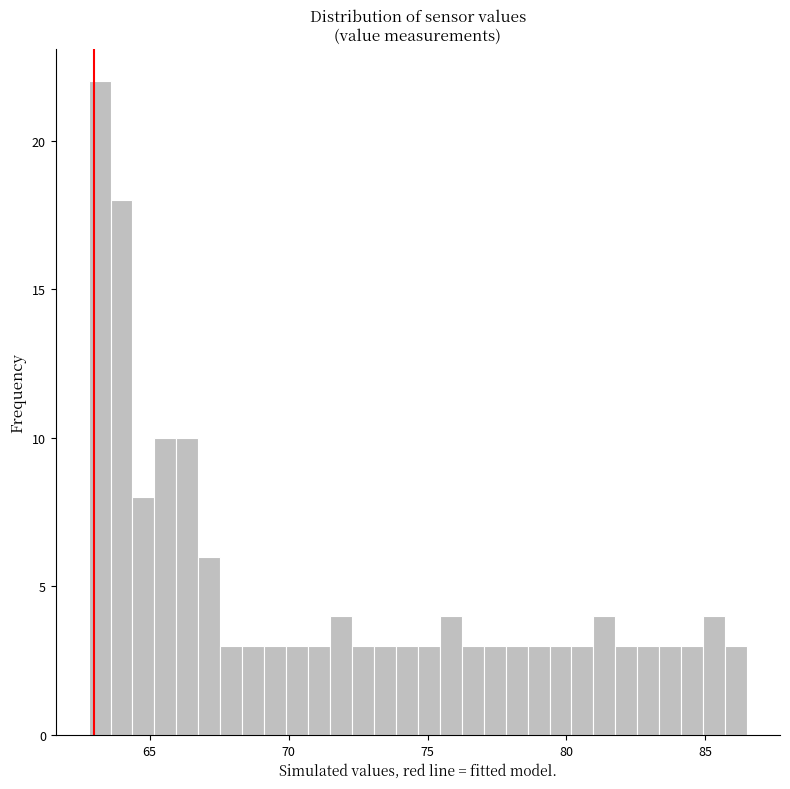

Around what value on the x-axis is the tallest bar? Give the approximate position of its centre, as read against the axis.

63.0